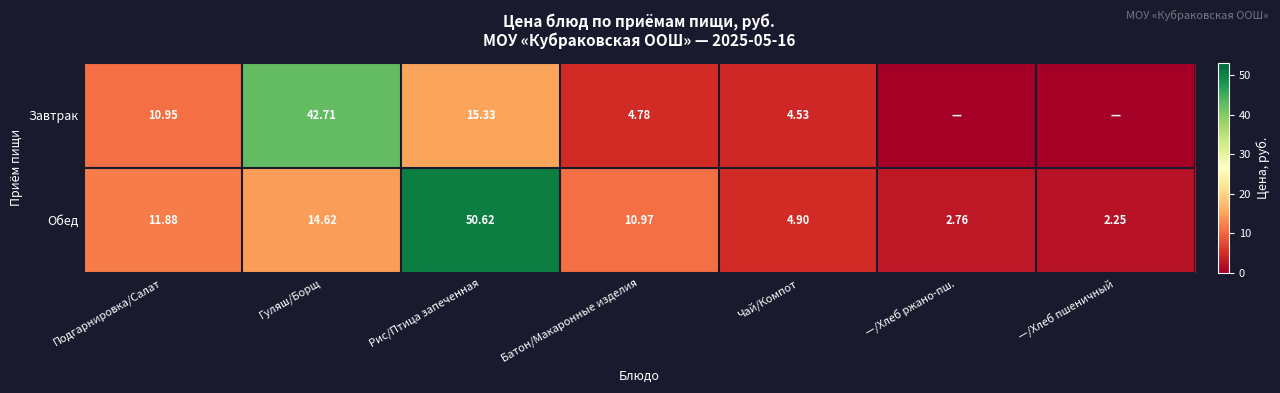

Where does the Обед series first go above 10?

Подгарнировка/Салат